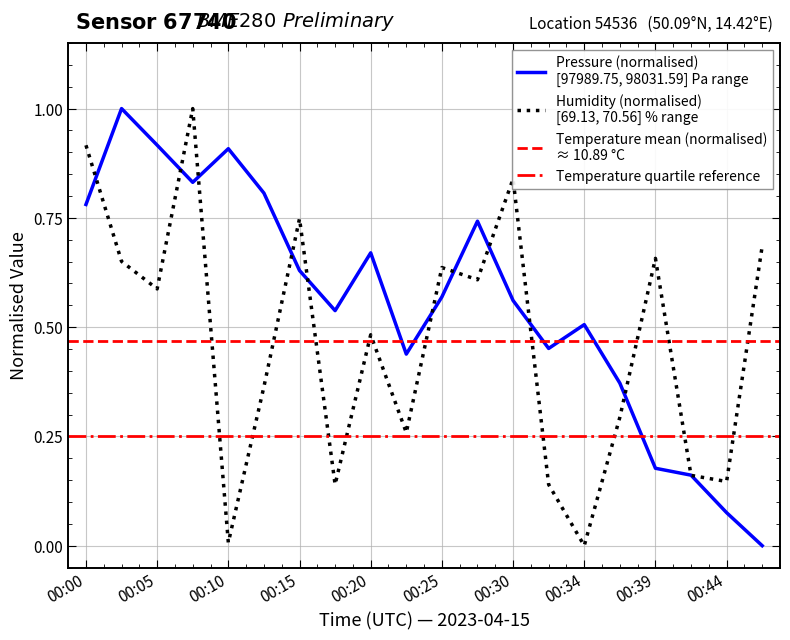

What is the value of the humidity point at the 19th from the left?

0.1